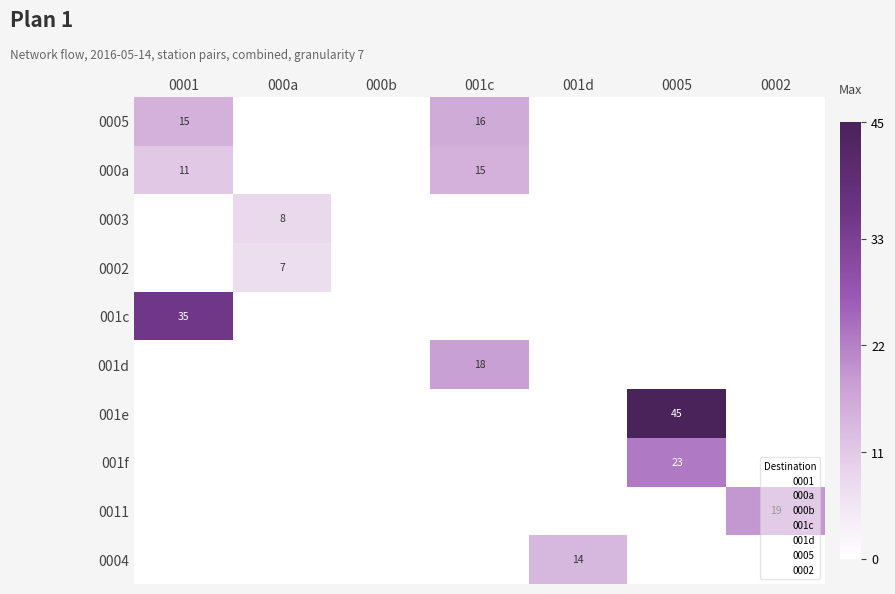

The value of 0005 at 001c is 16. True or false?

True